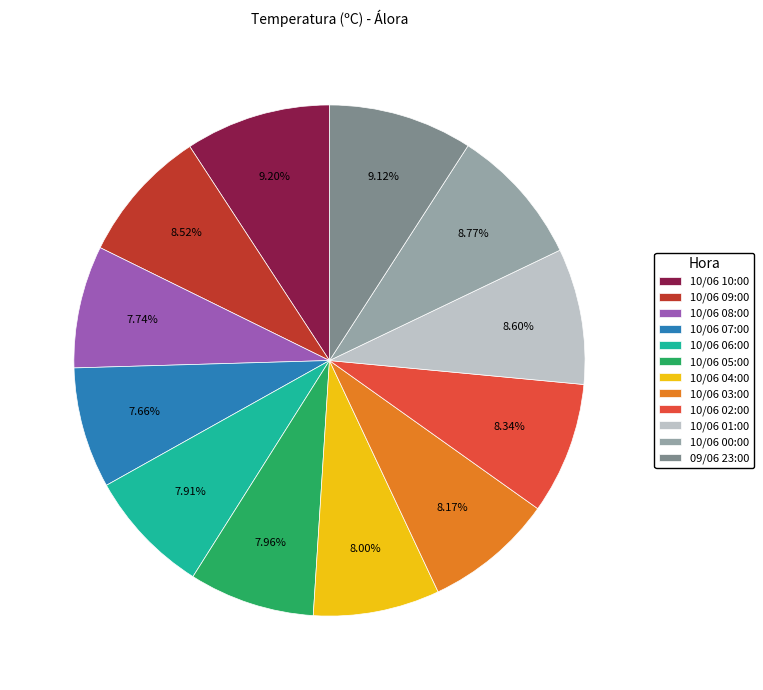

The 09/06 23:00 slice represents 9% of the pie. True or false?

True